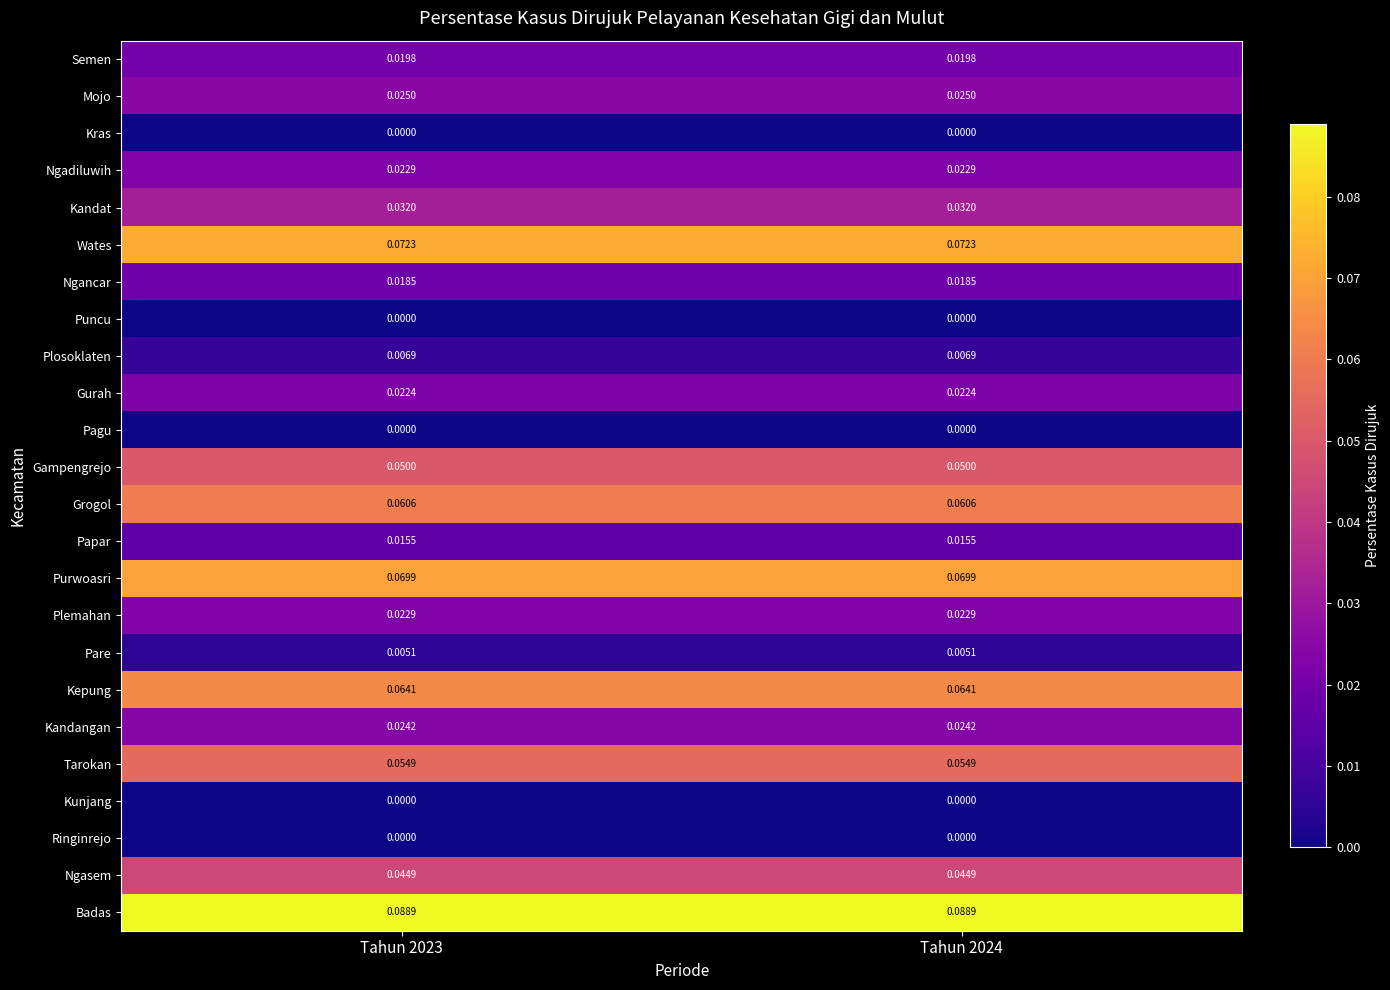

Which series has the largest total across all categories?

Badas